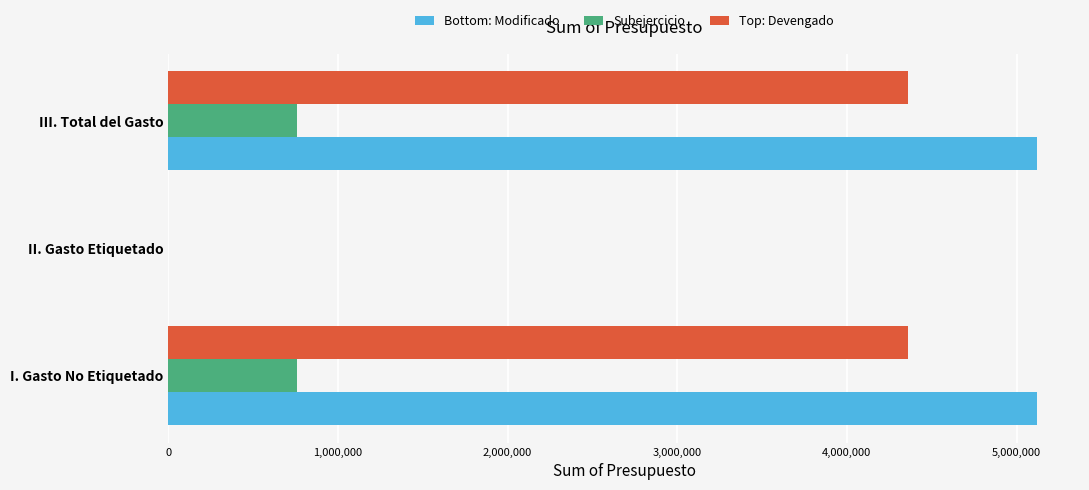

What is the maximum value shown in the chart?

5118132.8